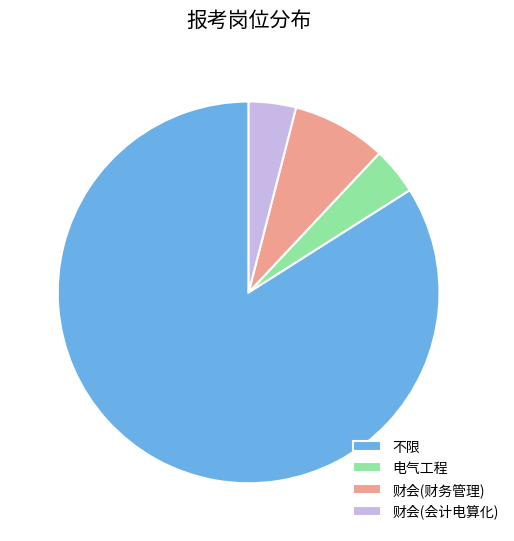

Combined, do 财会(财务管理) and 电气工程 account for over 50%?

No